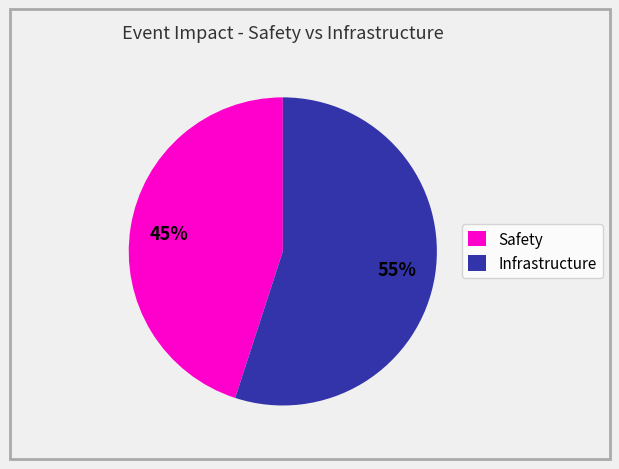

Is it true that Infrastructure is 66% of the pie?

False